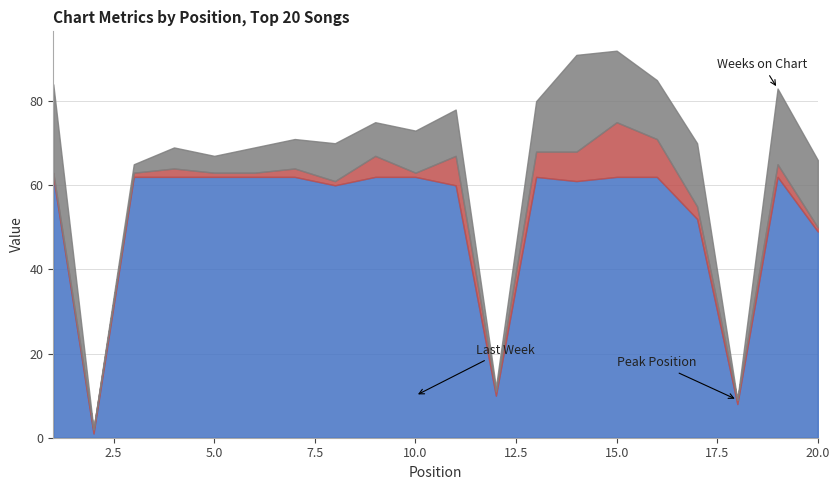

What is the maximum value shown in the chart?

62